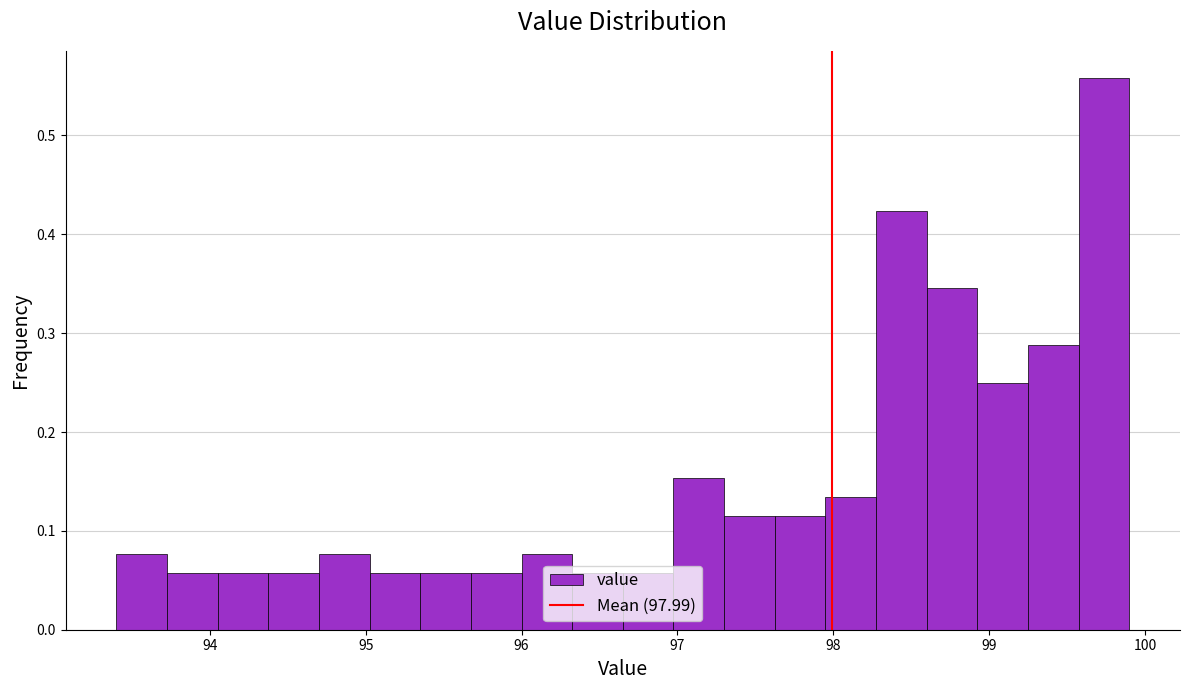

Around what value on the x-axis is the tallest bar? Give the approximate position of its centre, as read against the axis.

99.7